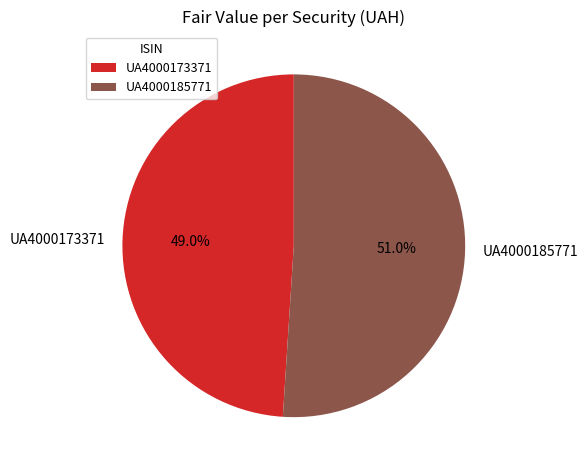

Combined, what portion of the pie is UA4000185771 and UA4000173371?

100.0%